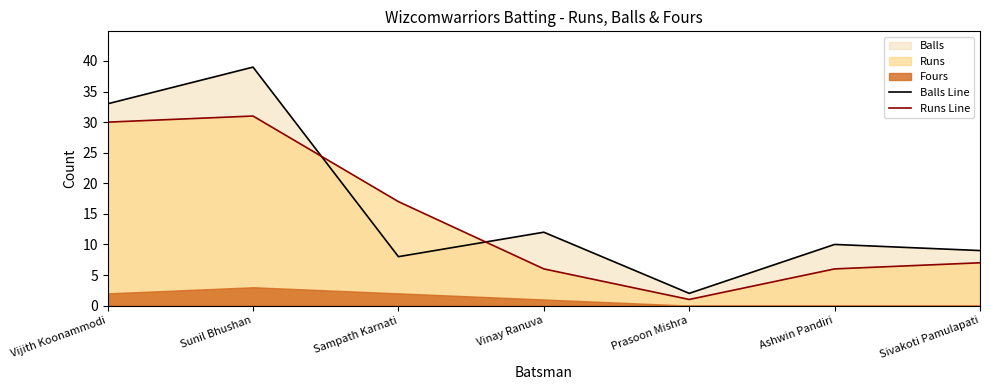

At which label does Runs Line reach its peak?

Sunil Bhushan